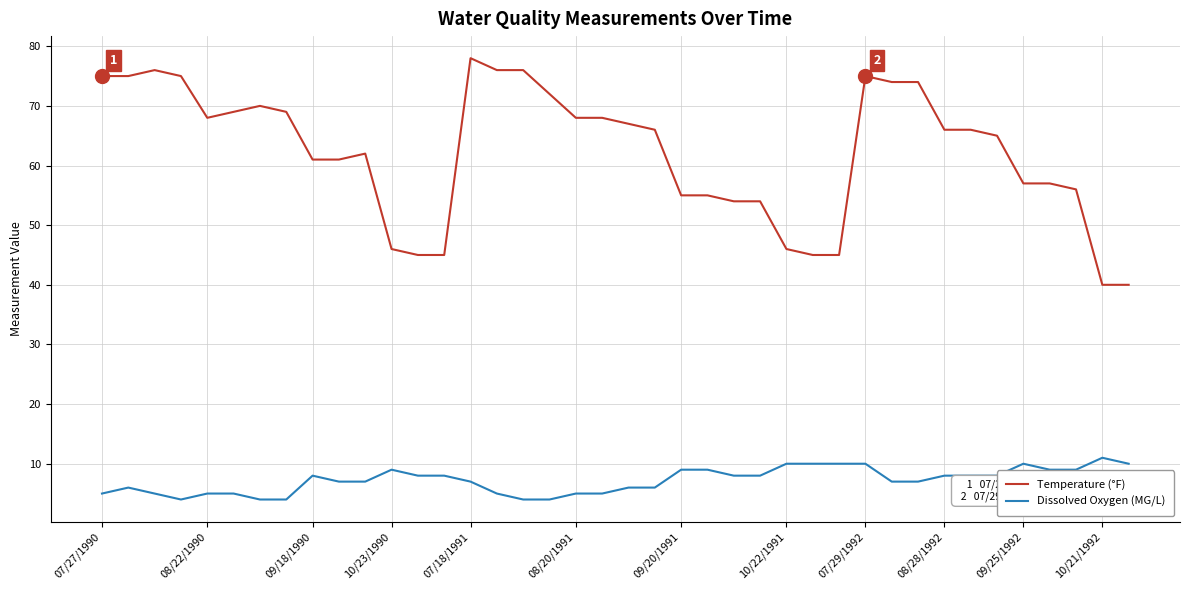

Count the Dissolved Oxygen (MG/L) values in the range 5 to 9.

28